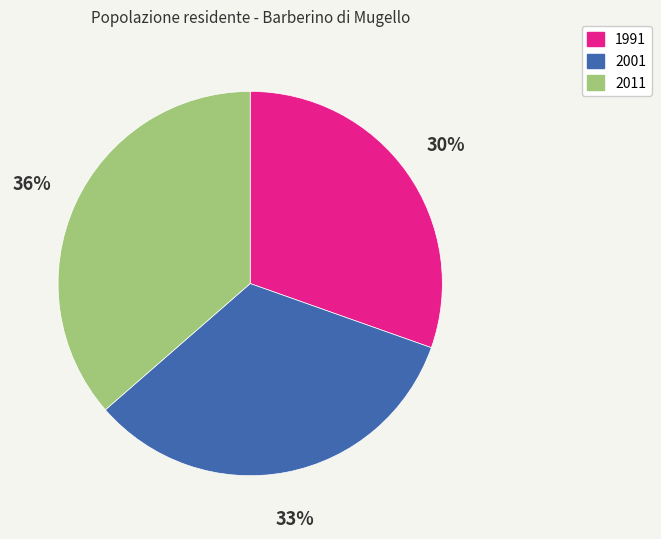

Does 2001 account for over 50% of the chart?

No